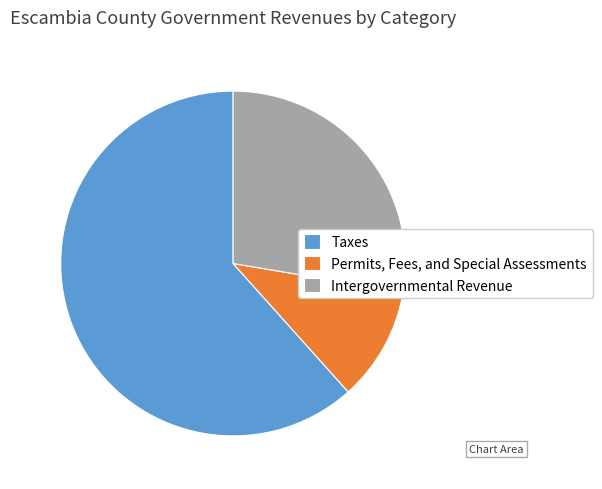

What is the smallest slice in the pie chart?

Permits, Fees, and Special Assessments